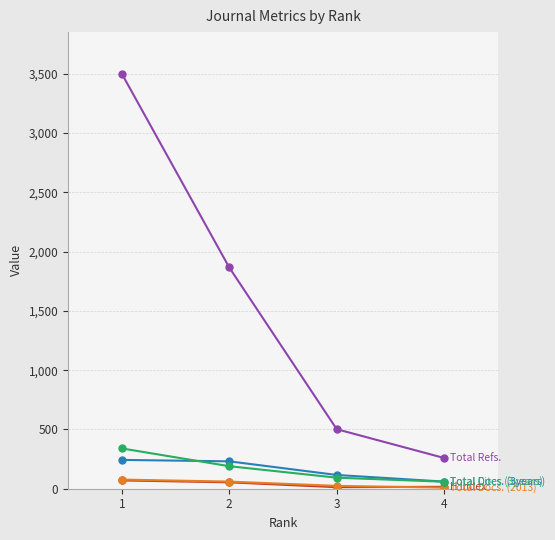

What is the maximum value shown in the chart?

3501